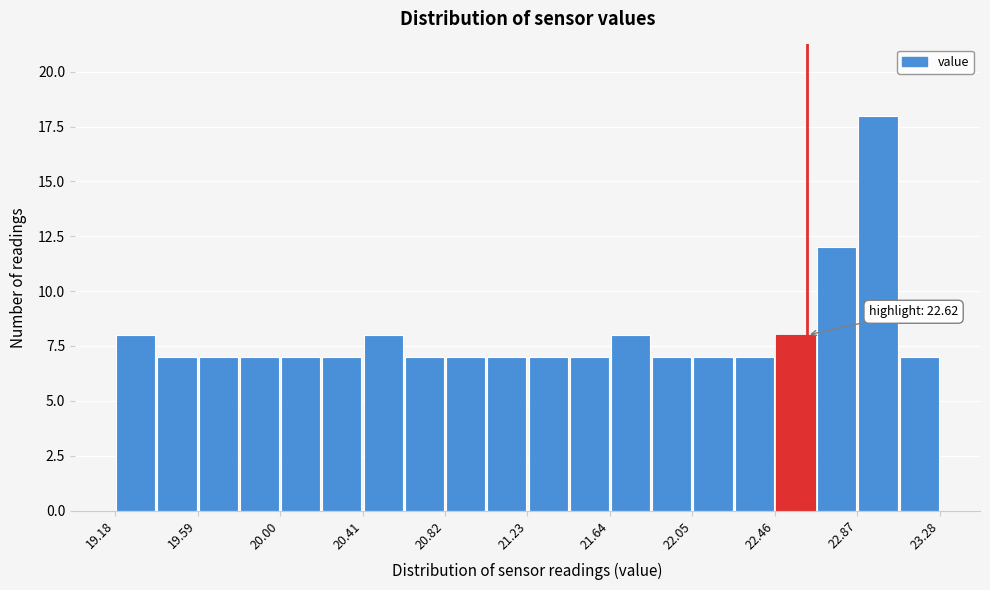

Which range on the x-axis has the tallest bar?

22.870 to 23.075